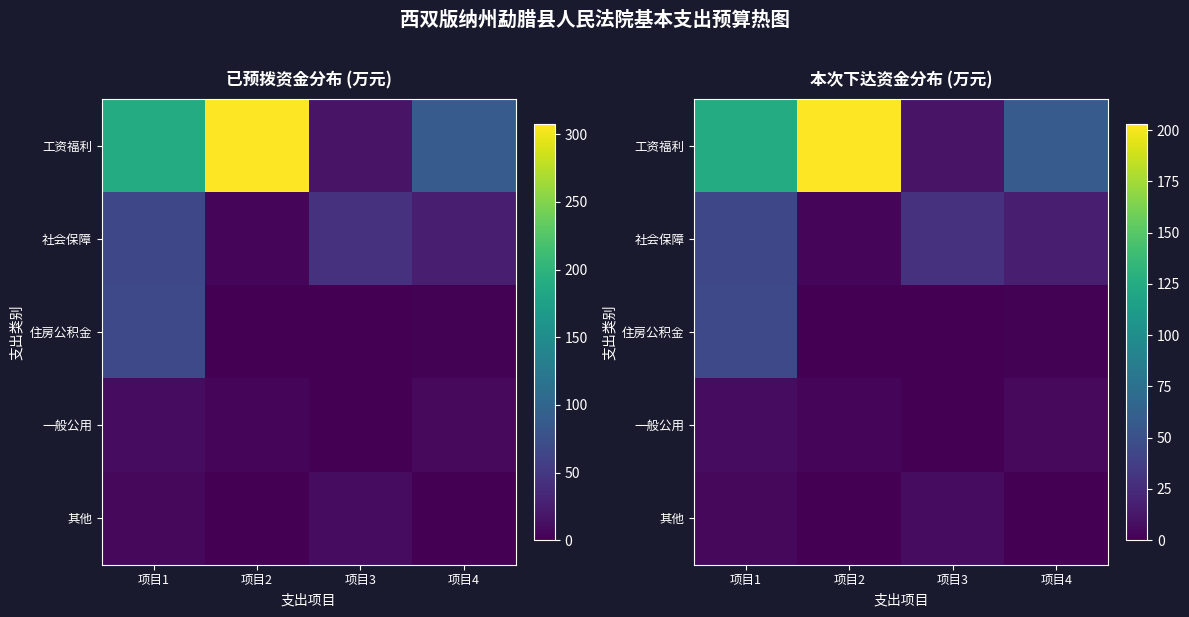

At which label does 社会保障 reach its minimum?

项目2